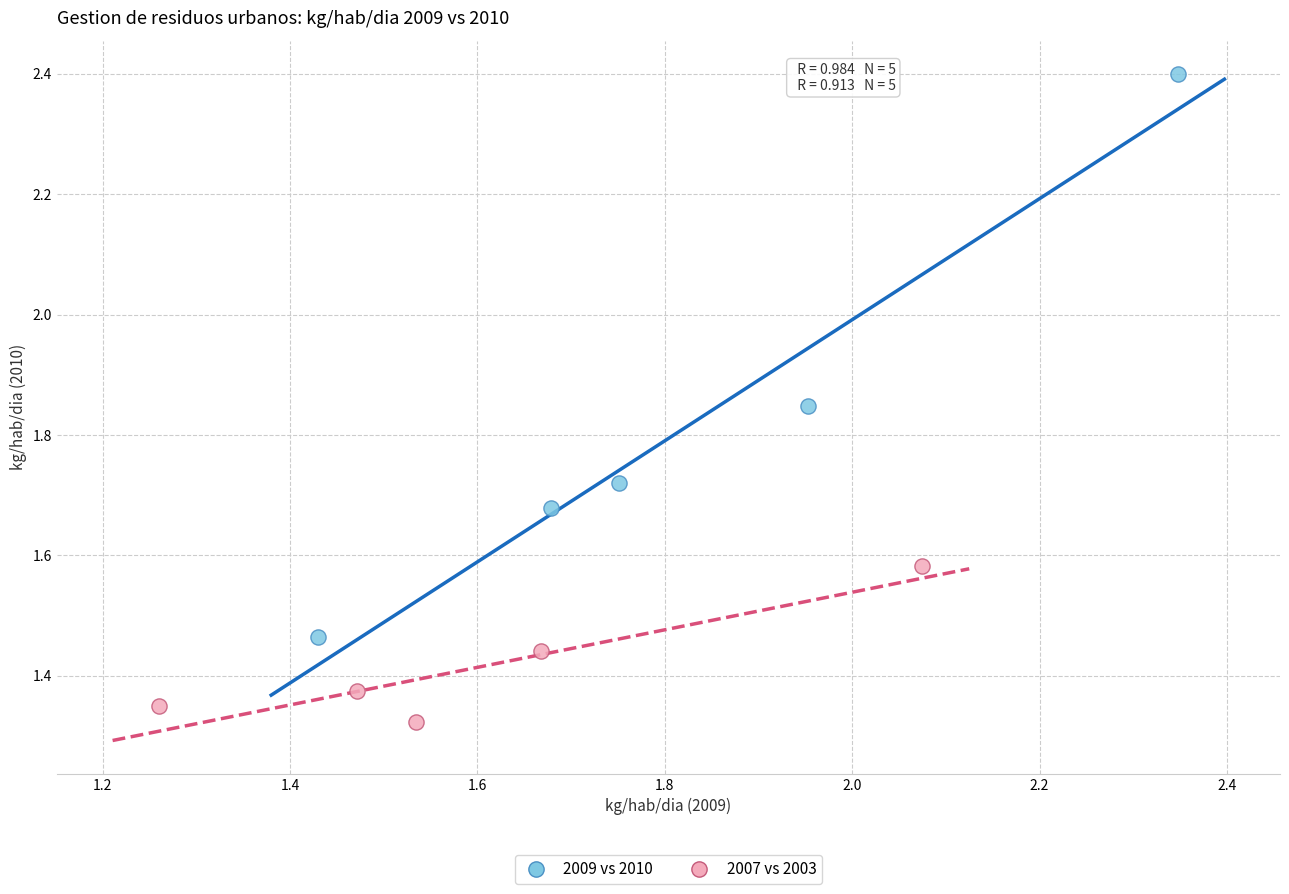

Which series contains the highest Y value?

2009 vs 2010